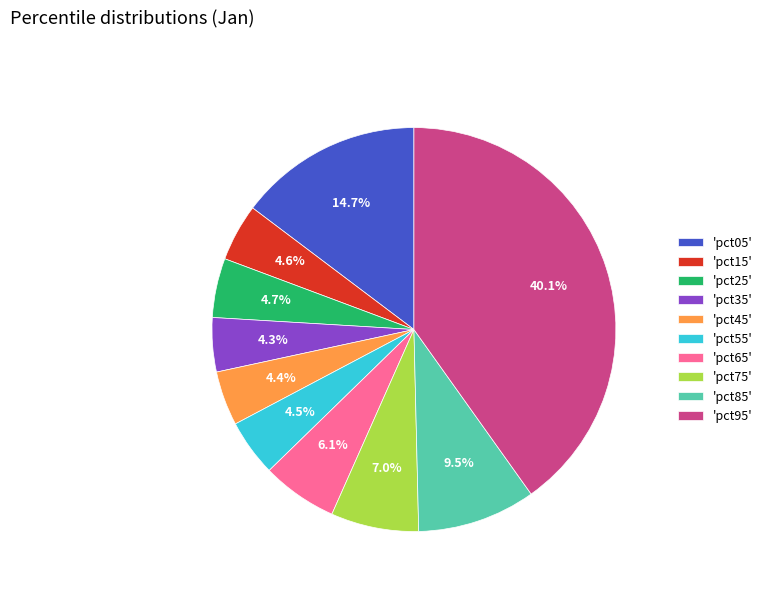

Combined, do 'pct15' and 'pct95' account for over 50%?

No